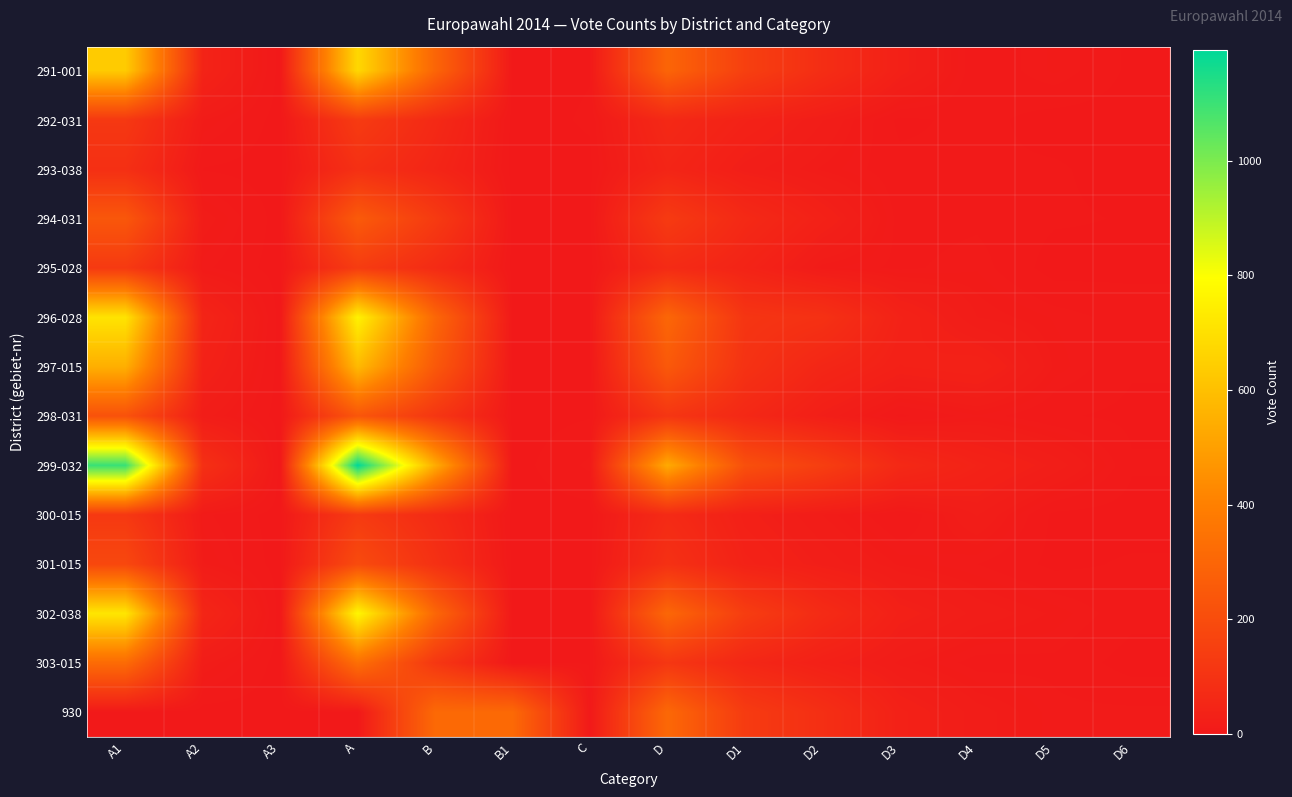

What is the maximum value shown in the chart?

1194